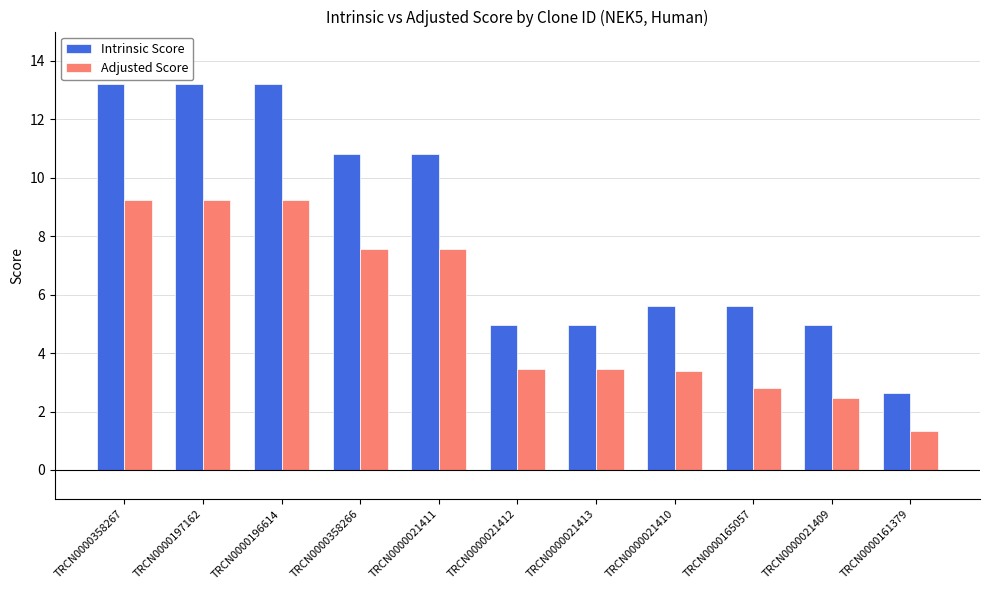

What is the total value across all series at TRCN0000021413?

8.4